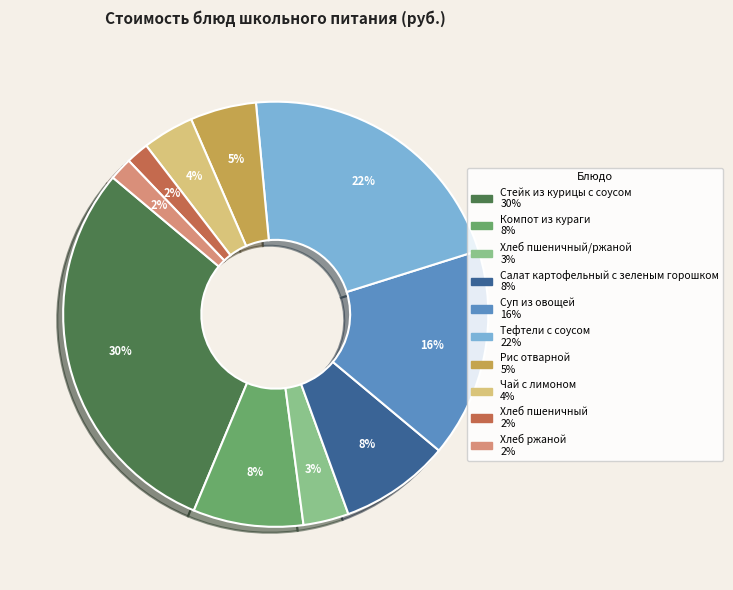

How many segments does this pie chart have?

10